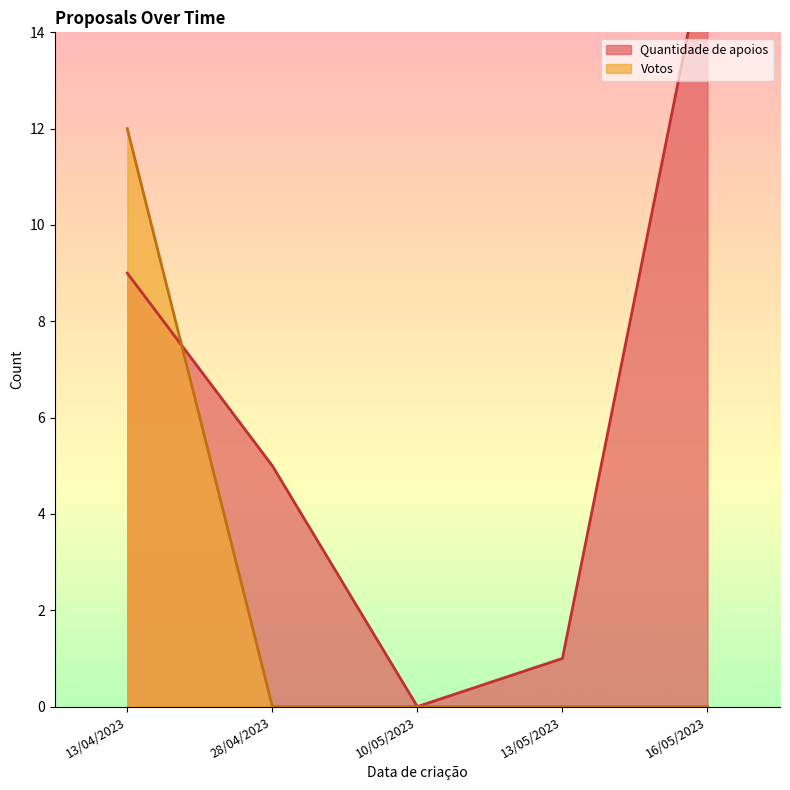

Is it true that Votos equals 19 at 13/04/2023?

False